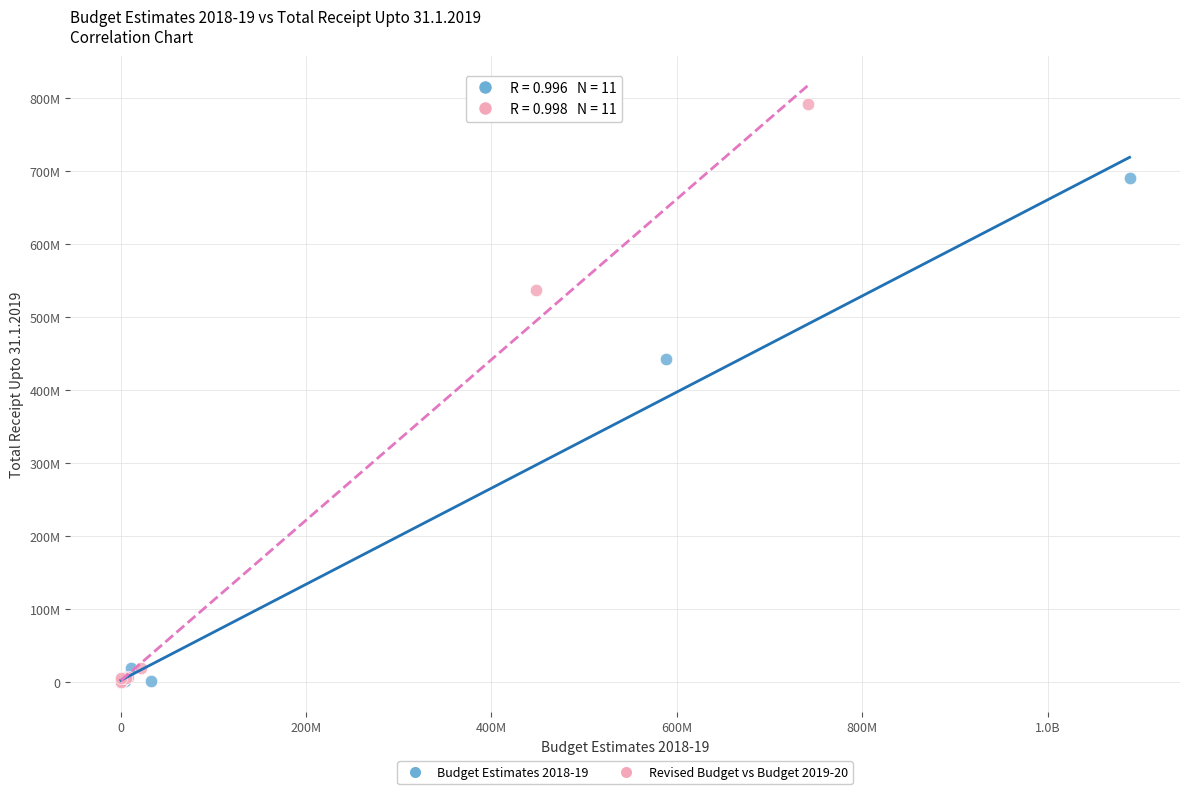

Which series has the widest spread of Y values?

Revised Budget vs Budget 2019-20